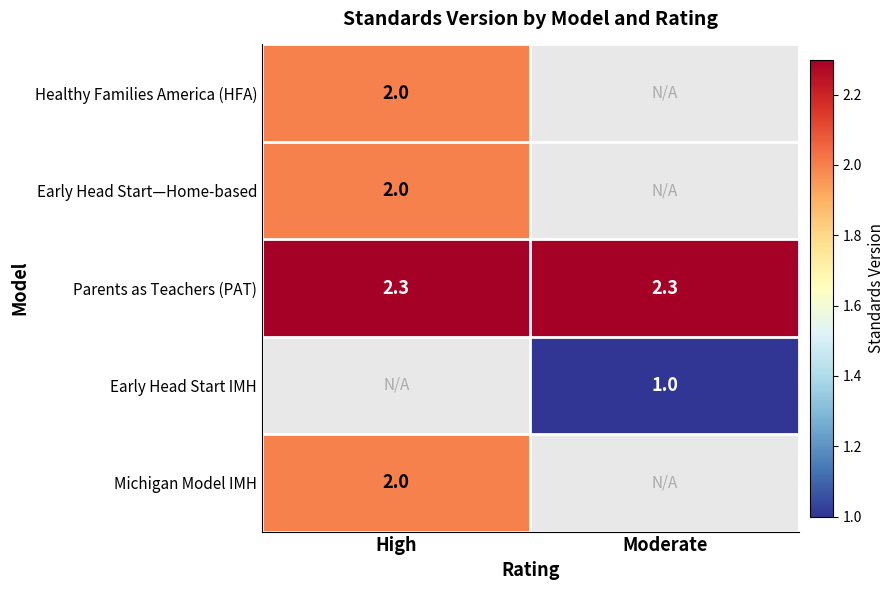

What is the average value of the Parents as Teachers (PAT) series?

2.3